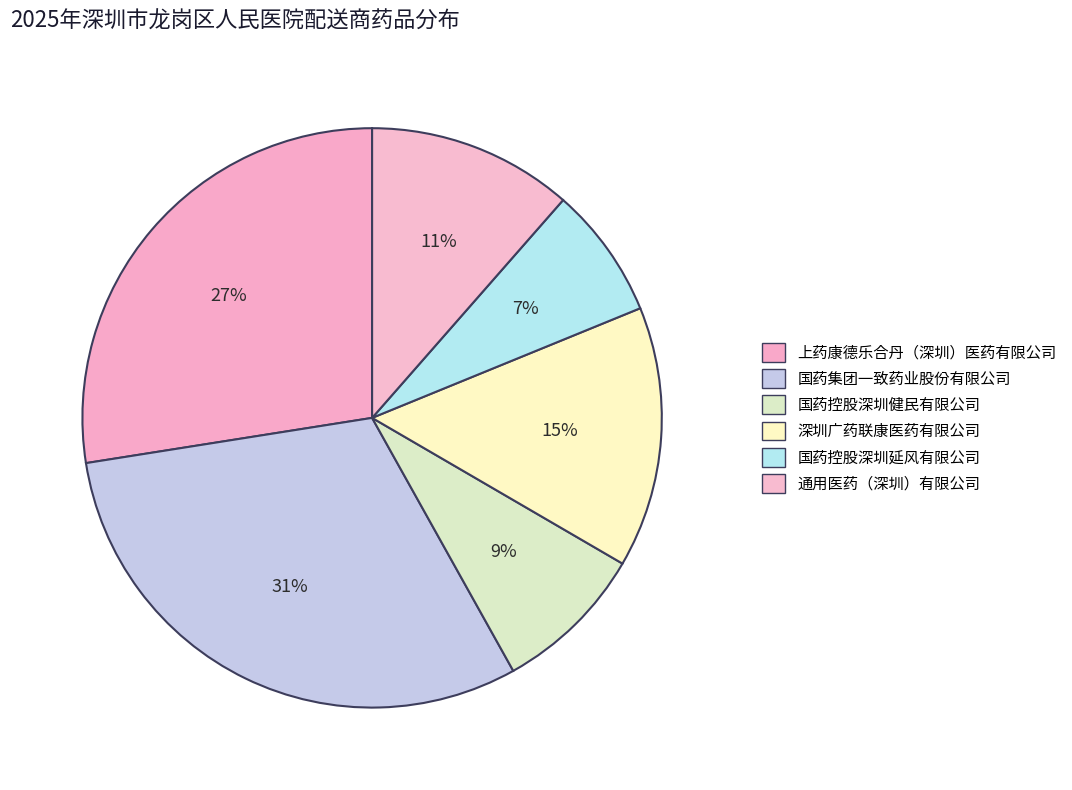

Does 通用医药（深圳）有限公司 account for over 50% of the chart?

No